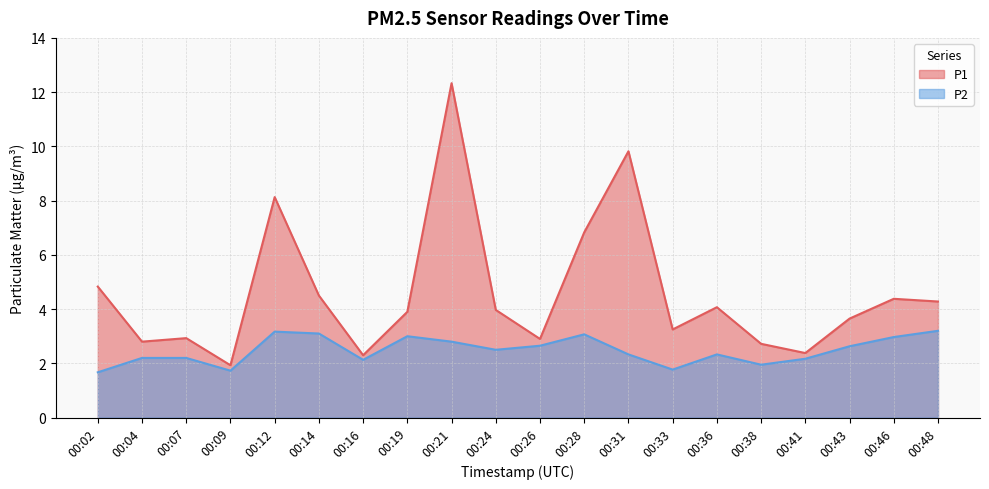

True or false: P2 has a value of 1.6 at 00:24.

False